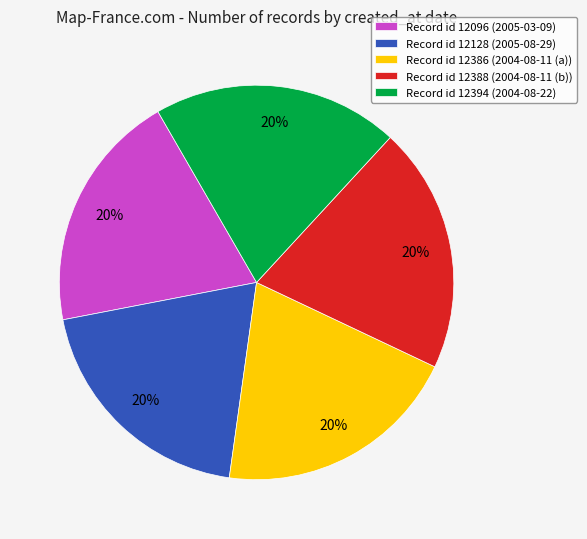

To the nearest percent, what is the combined percentage of Record id 12386 (2004-08-11 (a)) and Record id 12096 (2005-03-09)?

40%